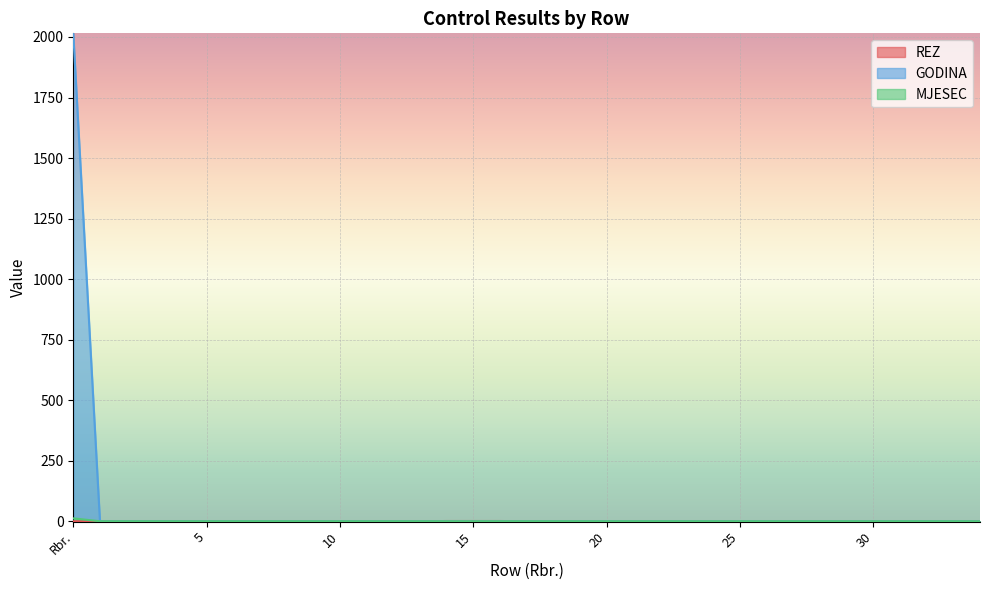

What is the label of the 35th point from the right?

Rbr.